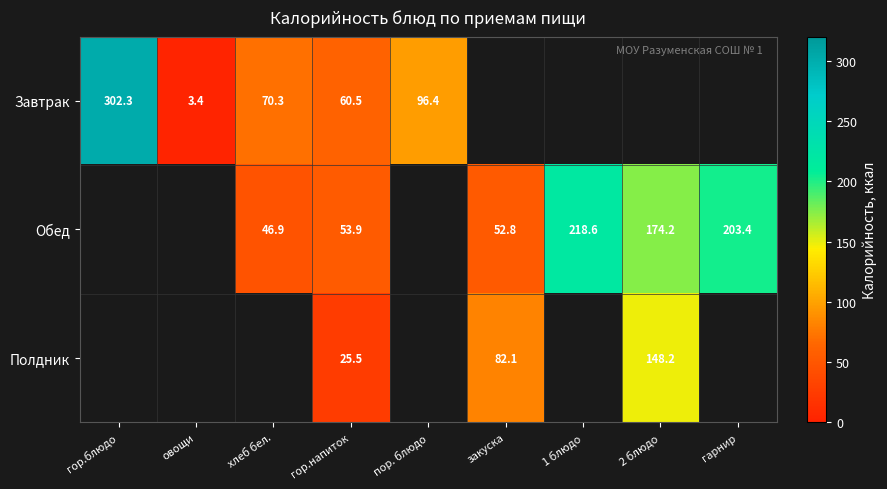

True or false: Завтрак has a value of 3.4 at овощи.

True